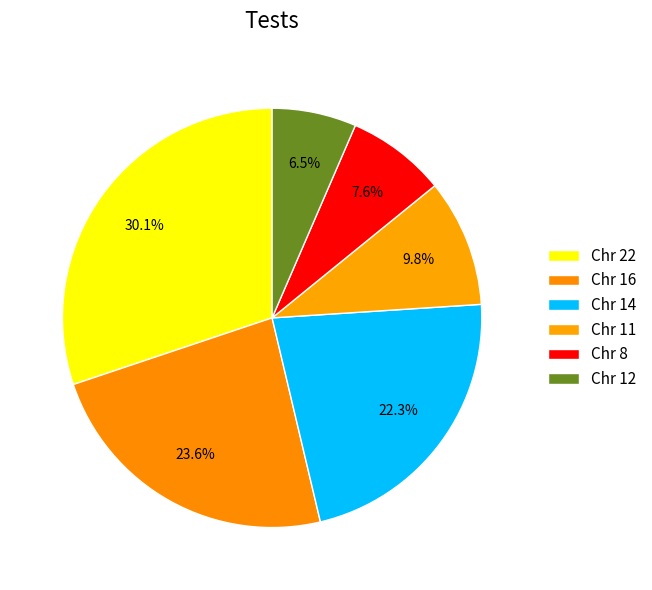

Count the number of slices in the pie.

6